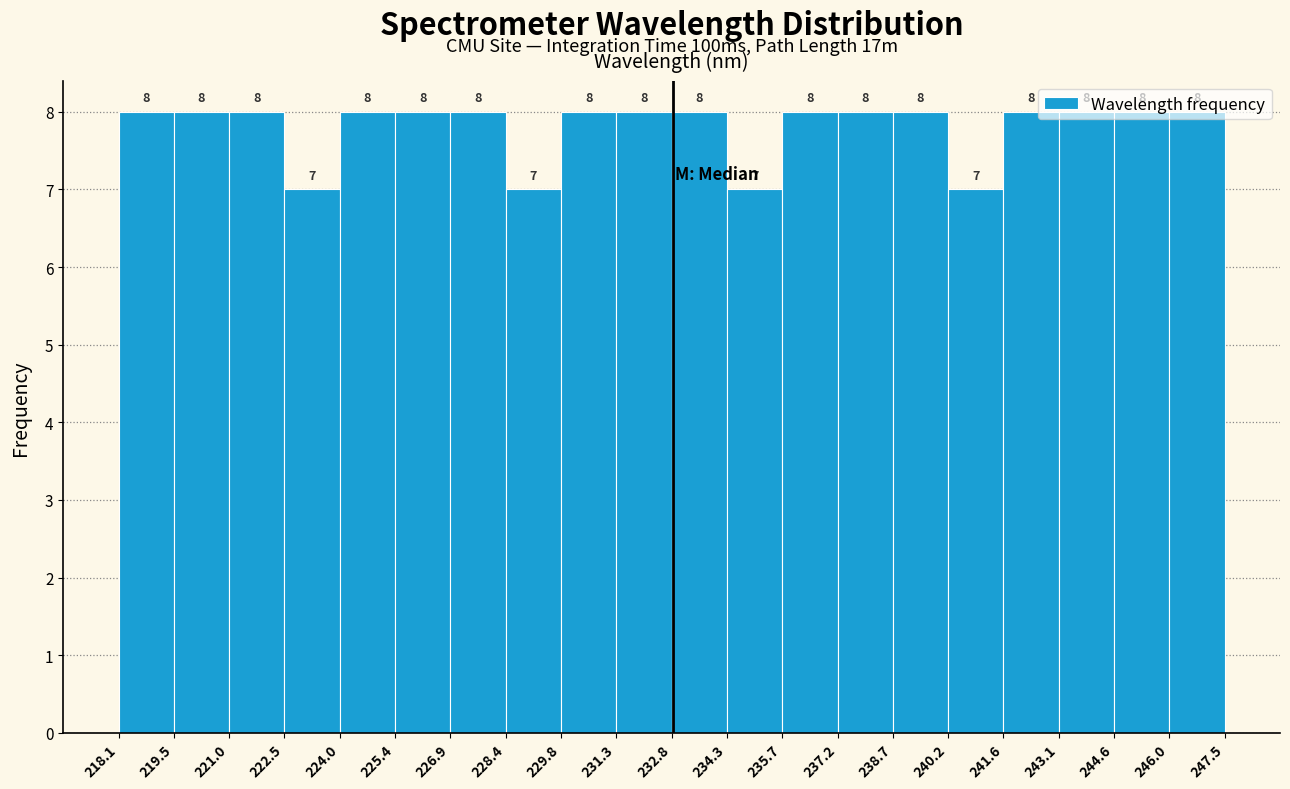

Reading left to right, list every bar in this chart as the range it spans on the x-axis followed by its height.

218.1 to 219.5: 8
219.5 to 221.0: 8
221.0 to 222.5: 8
222.5 to 224.0: 7
224.0 to 225.4: 8
225.4 to 226.9: 8
226.9 to 228.4: 8
228.4 to 229.8: 7
229.8 to 231.3: 8
231.3 to 232.8: 8
232.8 to 234.3: 8
234.3 to 235.7: 7
235.7 to 237.2: 8
237.2 to 238.7: 8
238.7 to 240.2: 8
240.2 to 241.6: 7
241.6 to 243.1: 8
243.1 to 244.6: 8
244.6 to 246.0: 8
246.0 to 247.5: 8